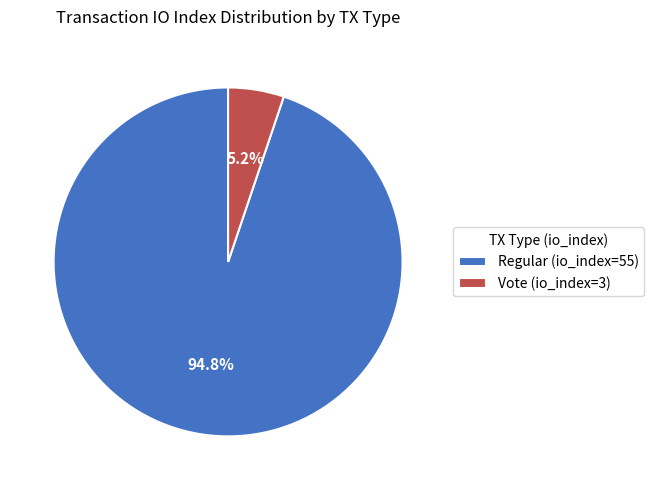

To the nearest percent, what portion does Regular (io_index=55) represent?

95%